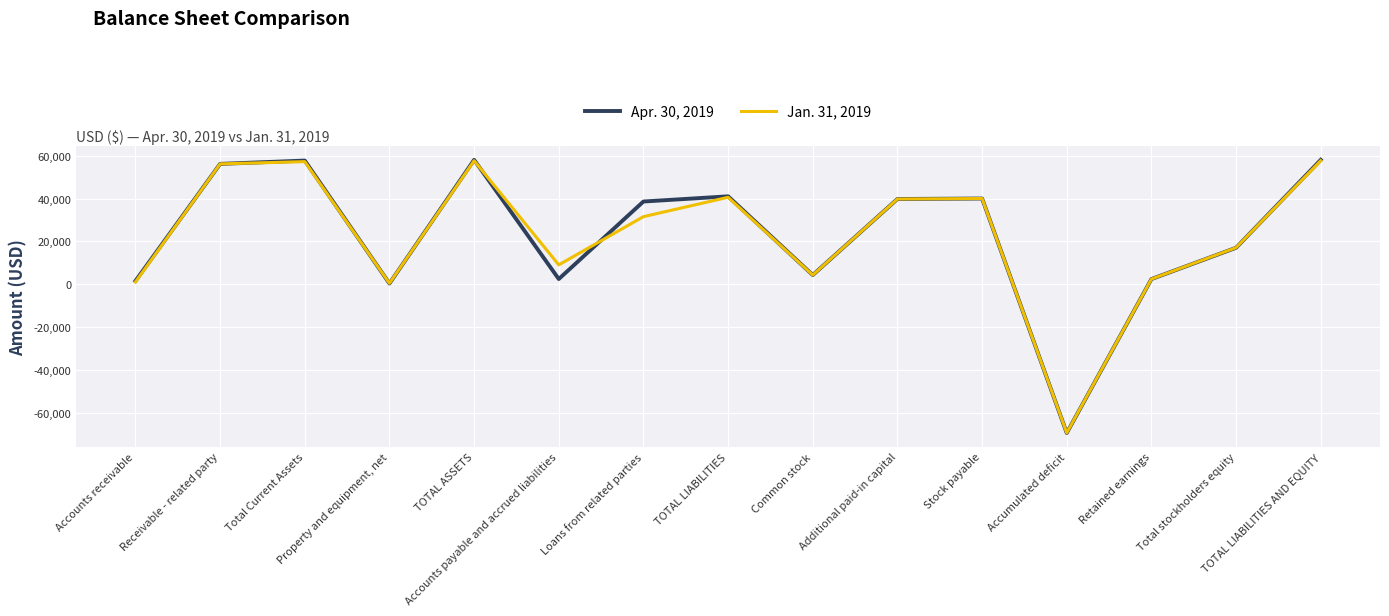

In Apr. 30, 2019, how many points are lower than both neighbors (excluding endpoints)?

4